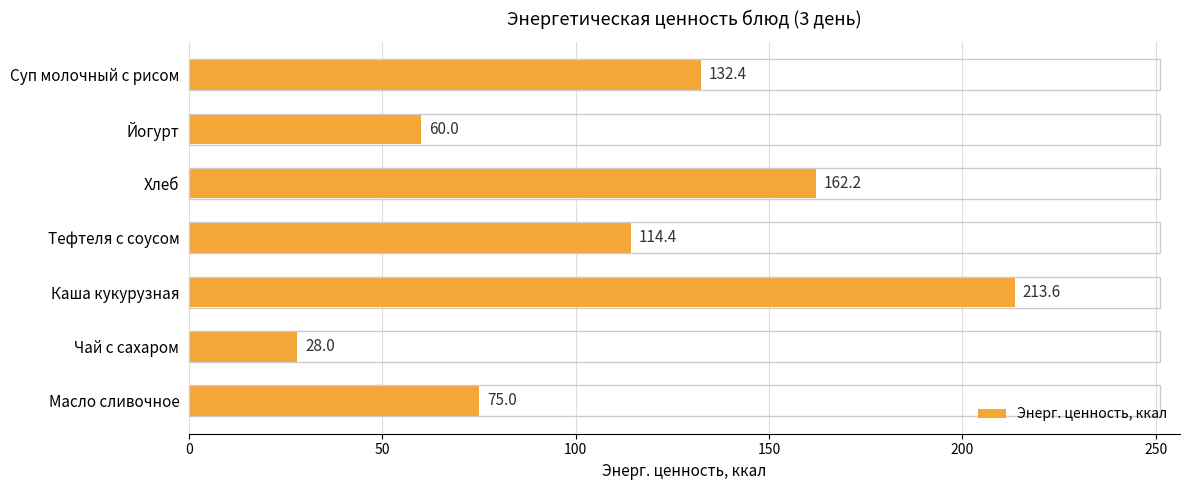

Approximately how many times larger is the value at Чай с сахаром compared to Йогурт?

0.5